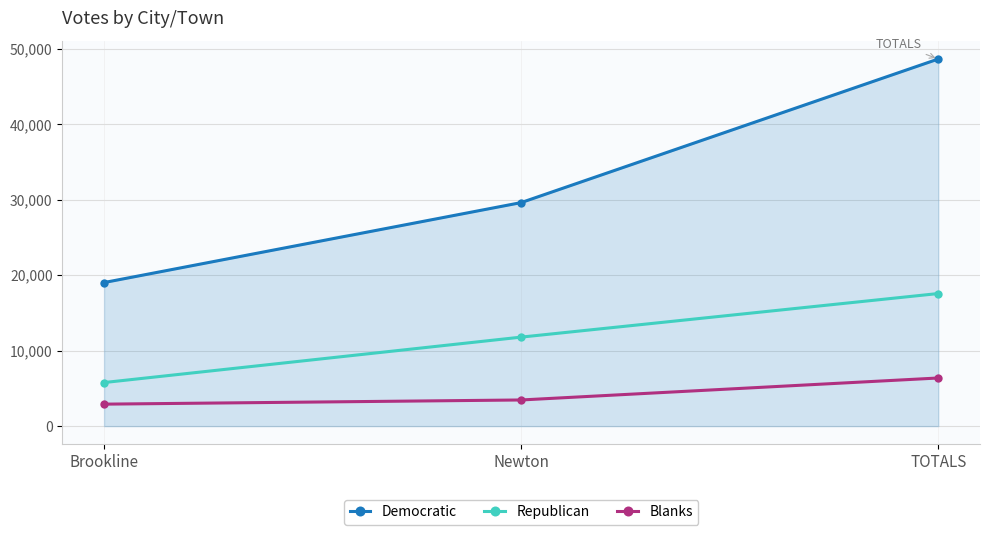

Rank the series at TOTALS from highest to lowest value.

Democratic, Republican, Blanks